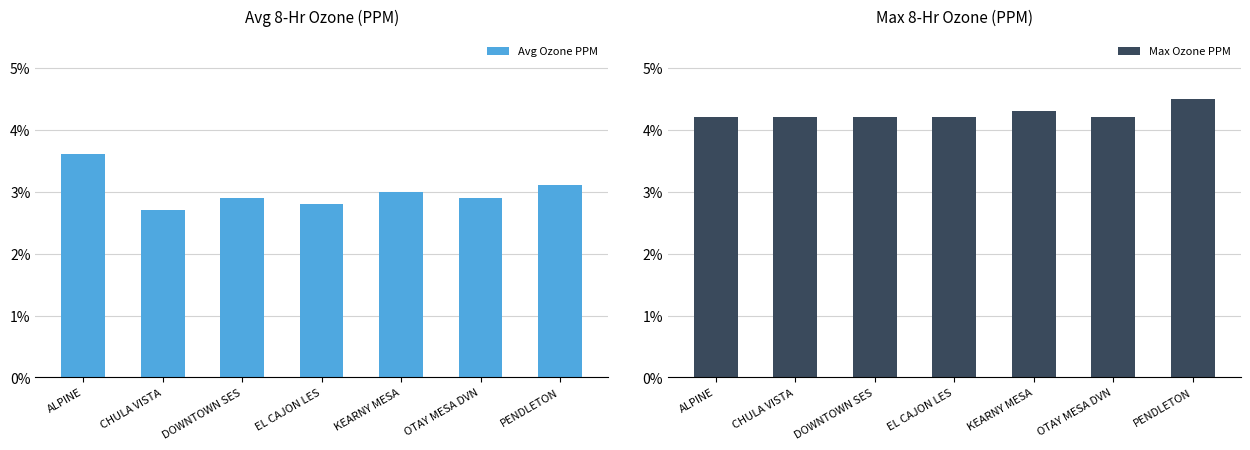

What is the label of the 4th bar from the right?

EL CAJON LES